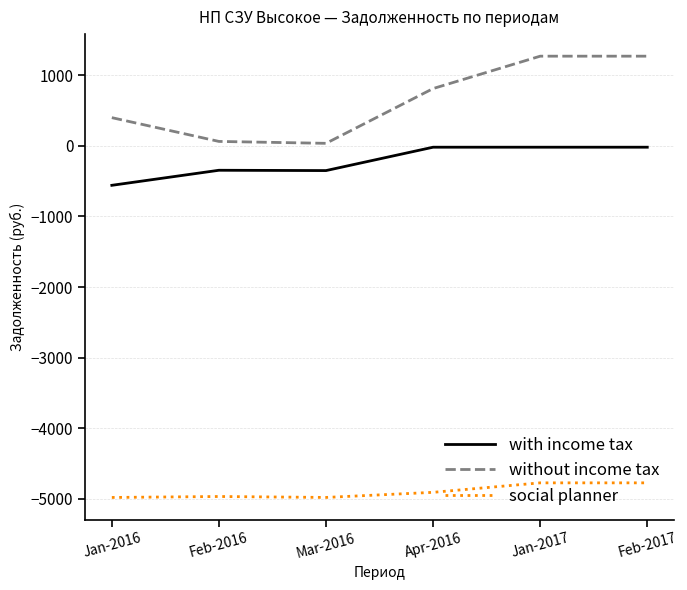

What position from the left is Feb-2016?

2